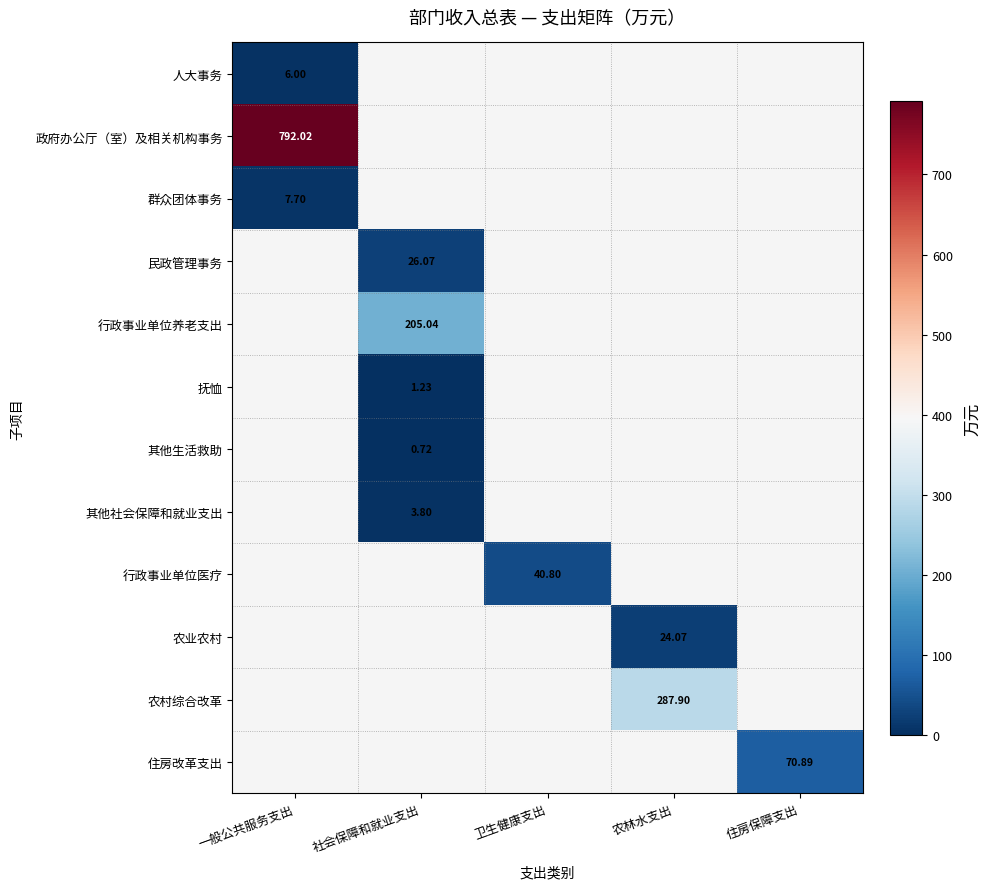

Count the number of categories in the chart.

5